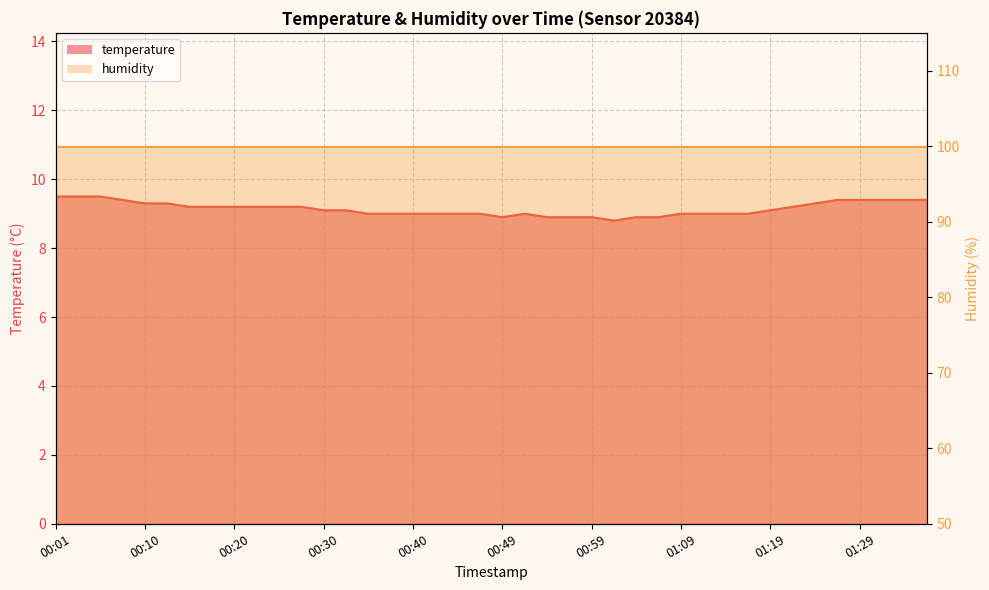

Reading left to right, list all the values displayed in this chart.

00:01=9.5	00:03=9.5	00:05=9.5	00:08=9.4	00:10=9.3	00:13=9.3	00:15=9.2	00:18=9.2	00:20=9.2	00:23=9.2	00:25=9.2	00:27=9.2	00:30=9.1	00:32=9.1	00:35=9.0	00:37=9.0	00:40=9.0	00:42=9.0	00:45=9.0	00:47=9.0	00:49=8.9	00:52=9.0	00:54=8.9	00:57=8.9	00:59=8.9	01:02=8.8	01:04=8.9	01:07=8.9	01:09=9.0	01:12=9.0	01:14=9.0	01:16=9.0	01:19=9.1	01:21=9.2	01:24=9.3	01:26=9.4	01:29=9.4	01:31=9.4	01:33=9.4	01:36=9.4